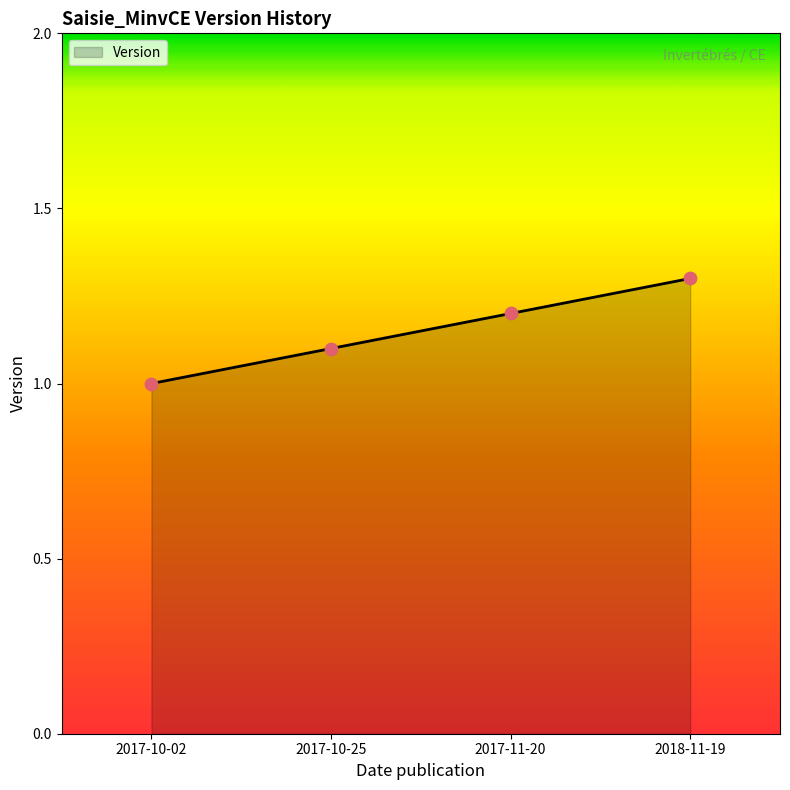

Approximately how many times larger is the value at 2017-10-02 compared to 2017-10-25?

0.9